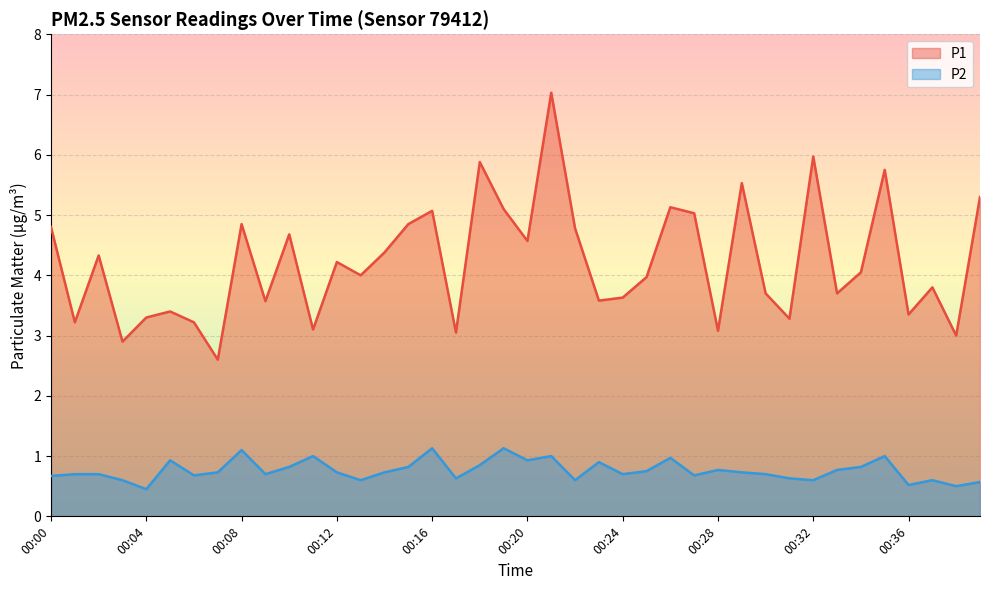

Reading left to right, what are all the values shown in this chart?

P1: 4.8	3.2	4.3	2.9	3.3	3.4	3.2	2.6	4.8	3.6	4.7	3.1	4.2	4.0	4.4	4.8	5.1	3.0	5.9	5.1	4.6	7.0	4.8	3.6	3.6	4.0	5.1	5.0	3.1	5.5	3.7	3.3	6.0	3.7	4.0	5.8	3.4	3.8	3.0	5.3
P2: 0.7	0.7	0.7	0.6	0.5	0.9	0.7	0.7	1.1	0.7	0.8	1.0	0.7	0.6	0.7	0.8	1.1	0.6	0.8	1.1	0.9	1.0	0.6	0.9	0.7	0.8	1.0	0.7	0.8	0.7	0.7	0.6	0.6	0.8	0.8	1.0	0.5	0.6	0.5	0.6